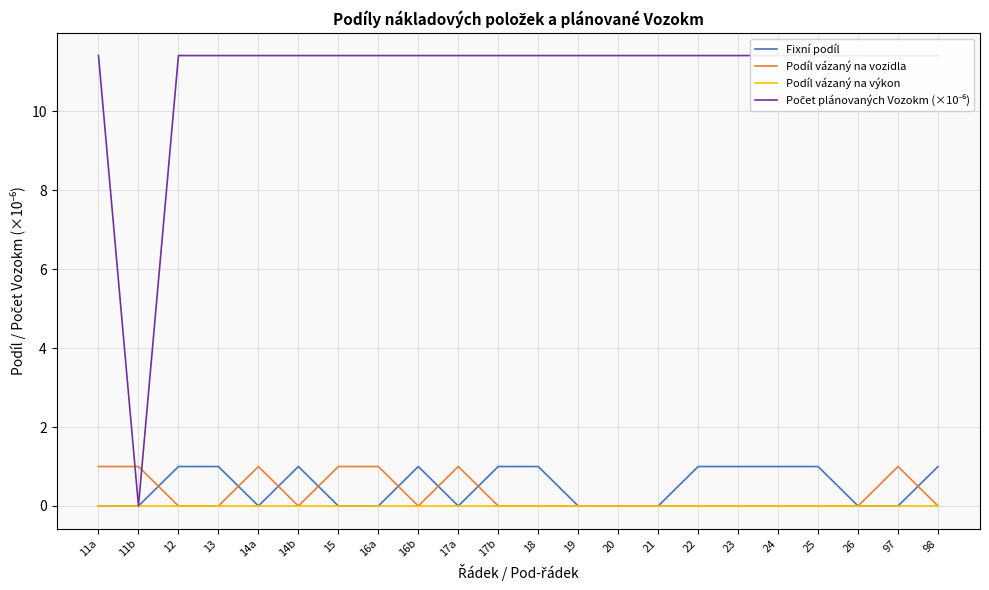

Rank the categories by Fixní podíl value from lowest to highest.

11a, 11b, 14a, 15, 16a, 17a, 19, 20, 21, 26, 97, 12, 13, 14b, 16b, 17b, 18, 22, 23, 24, 25, 98